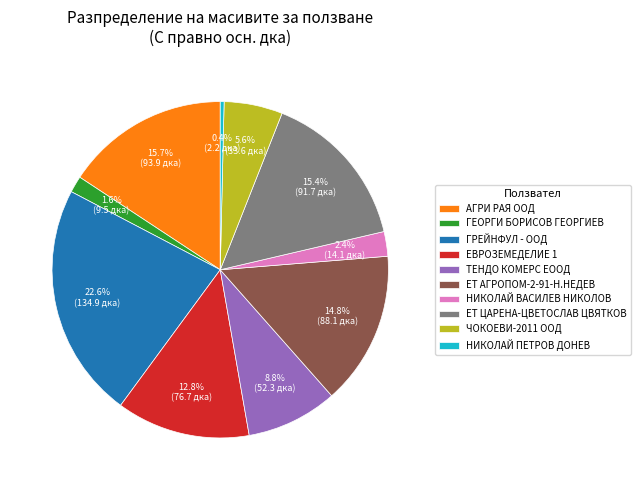

To the nearest percent, what is the combined percentage of ГРЕЙНФУЛ - ООД and ЧОКОЕВИ-2011 ООД?

28%